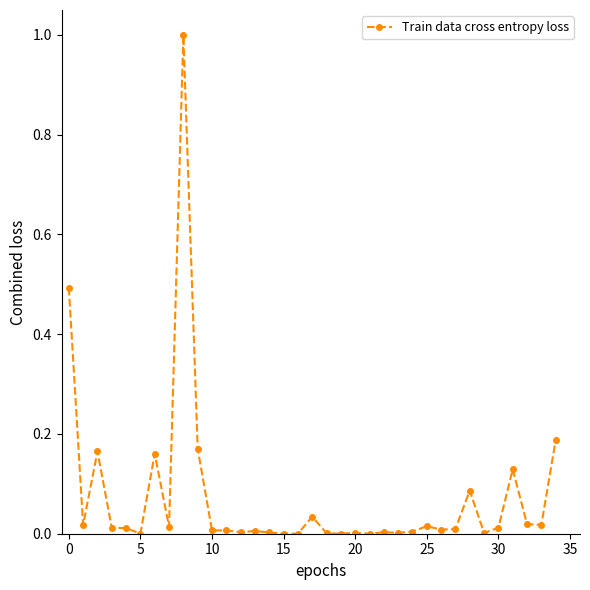

What is the greatest value displayed?

1.0